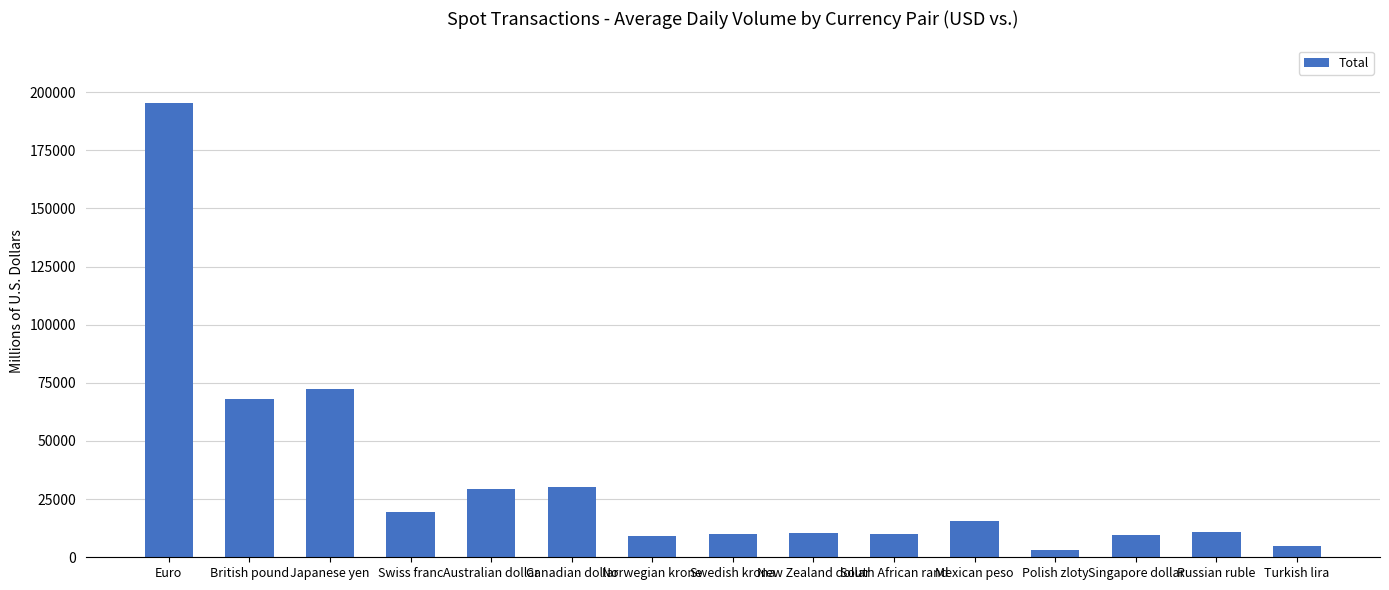

What is the approximate value at Turkish lira?

4952.5